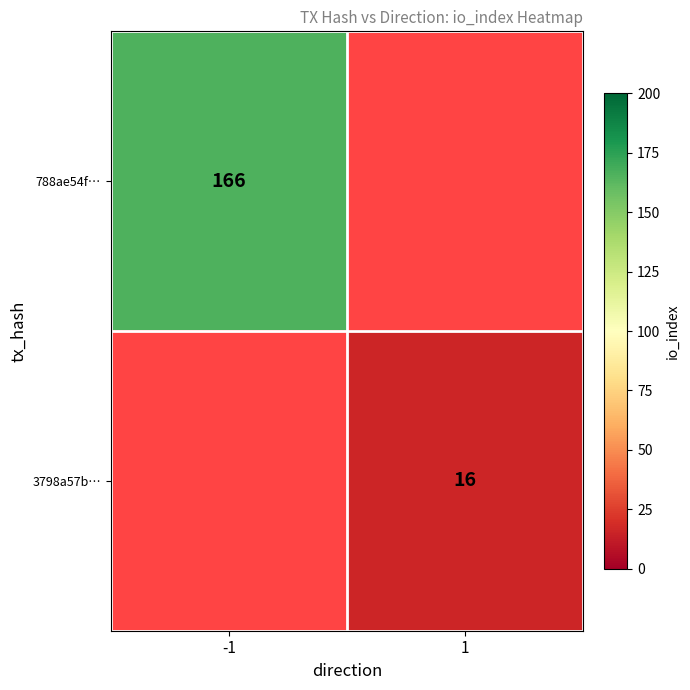

True or false: 3798a57b… has a value of 16 at 1.

True